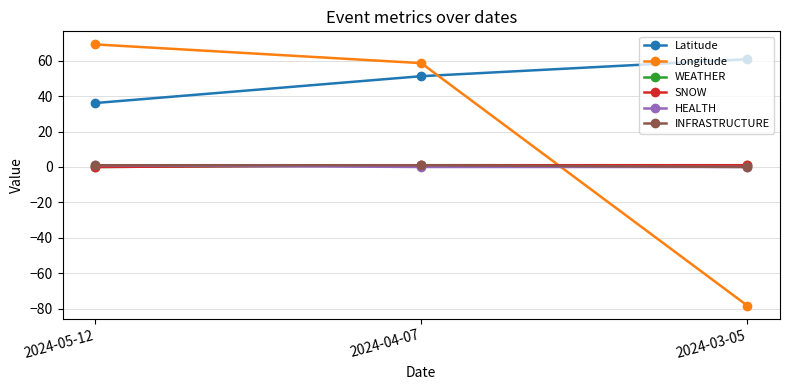

What is the spread (max minus min) of values at 2024-05-12?

69.1